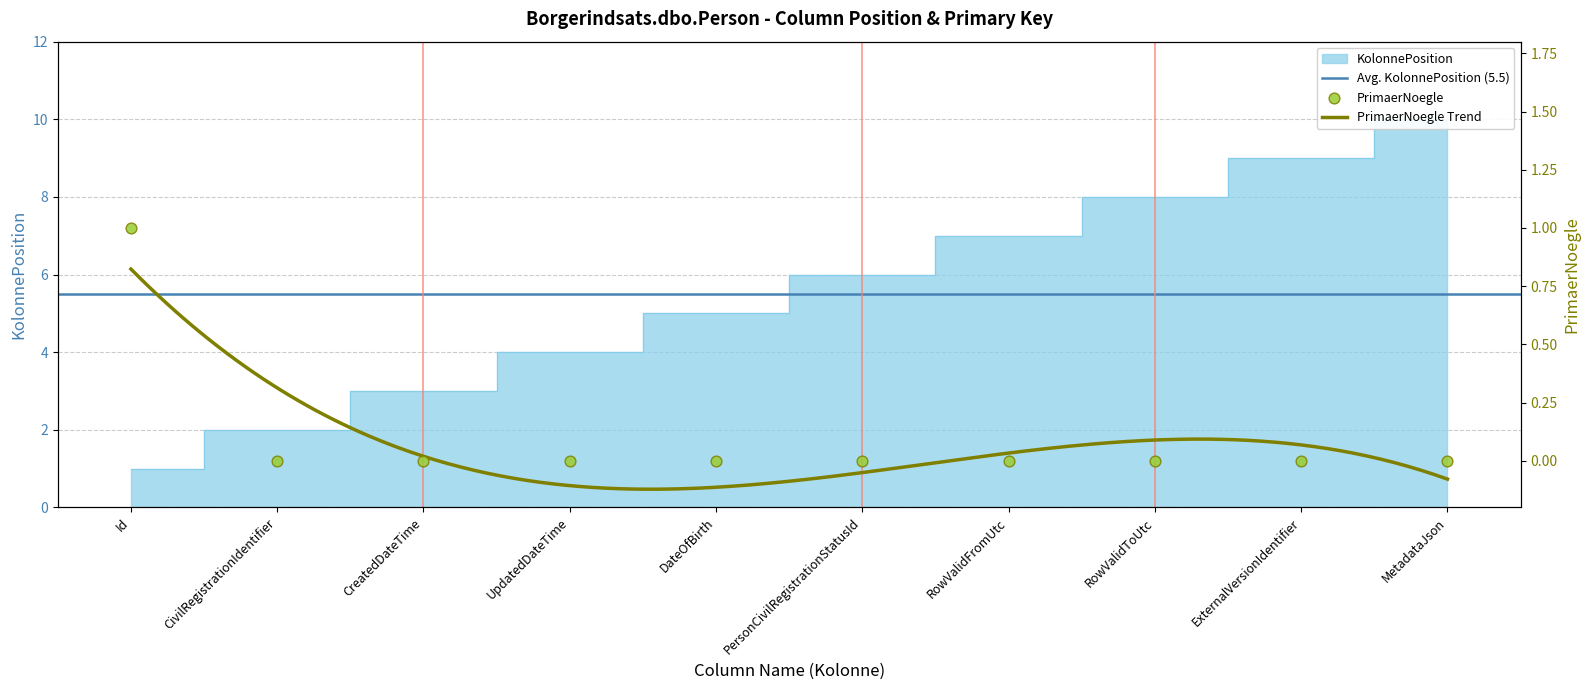

What is the change in value from PersonCivilRegistrationStatusId to ExternalVersionIdentifier?

+3